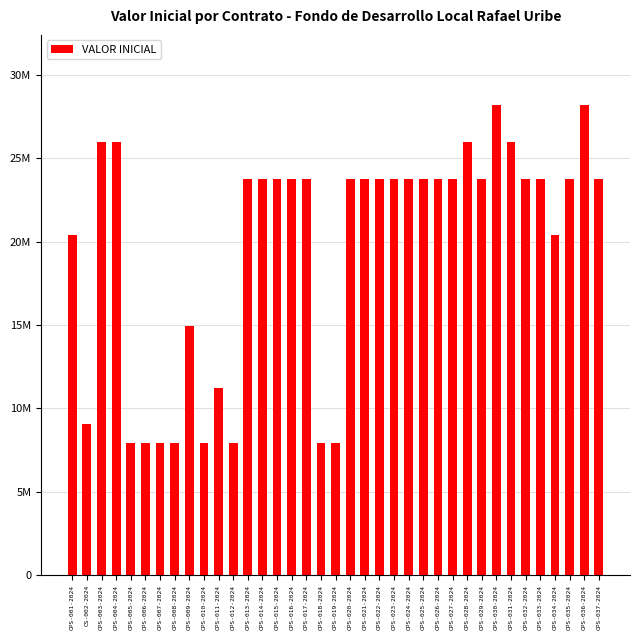

Which has a higher value, CPS-015-2024 or CPS-024-2024?

CPS-015-2024